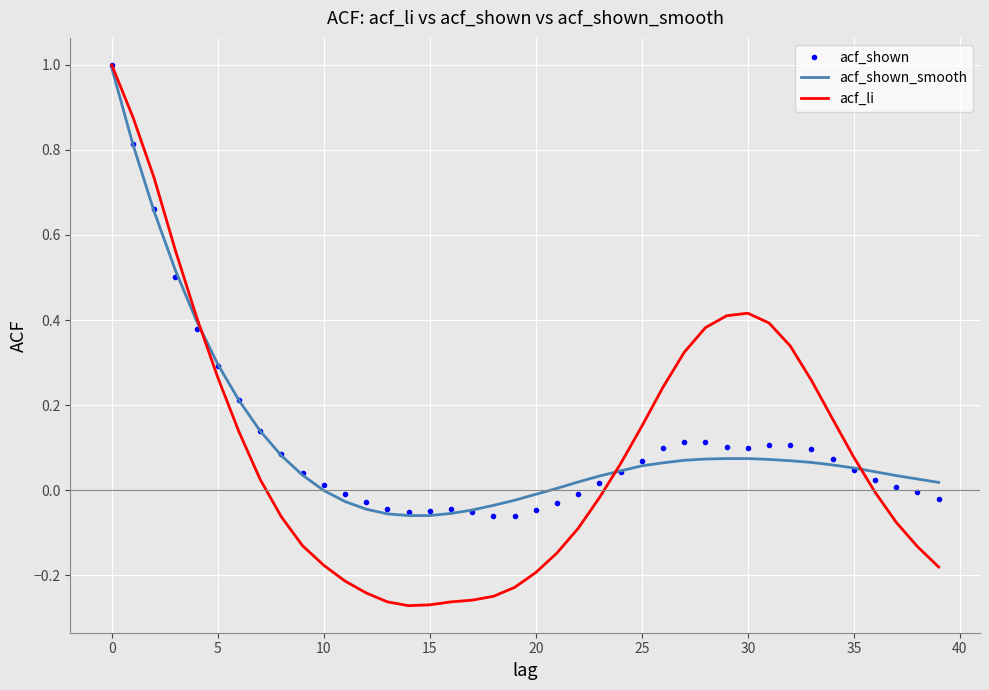

Which series has the widest spread of values?

acf_li